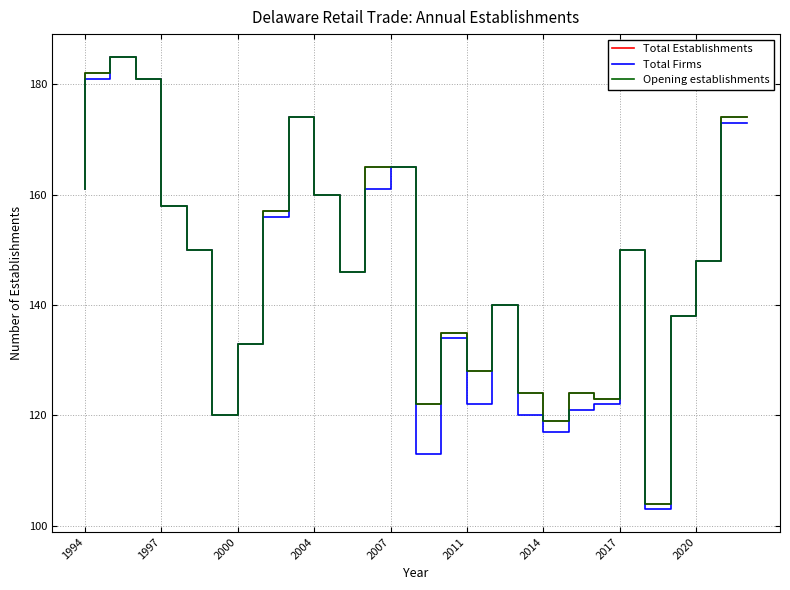

Does the chart display data point markers on the line(s)?

No